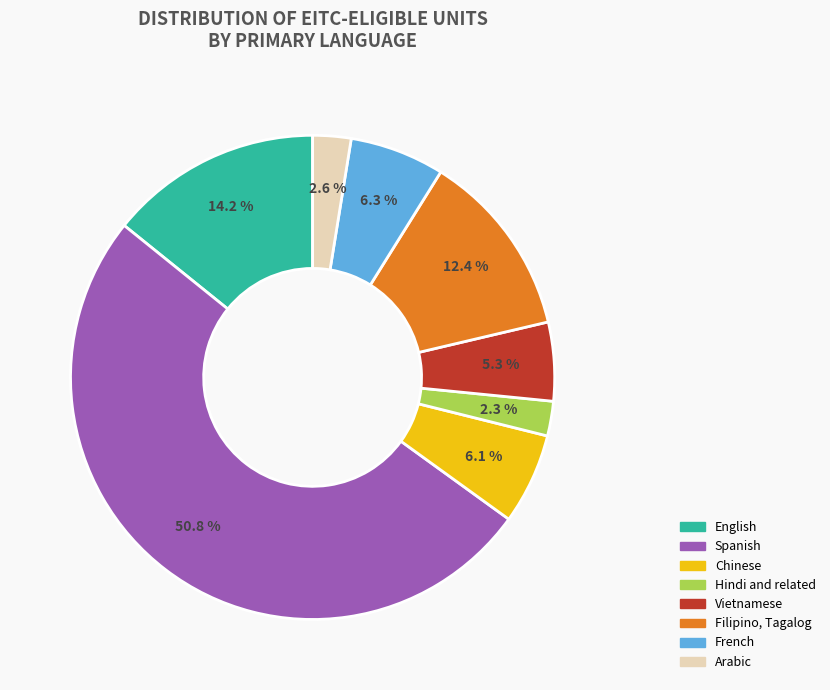

Which slice is the largest?

Spanish